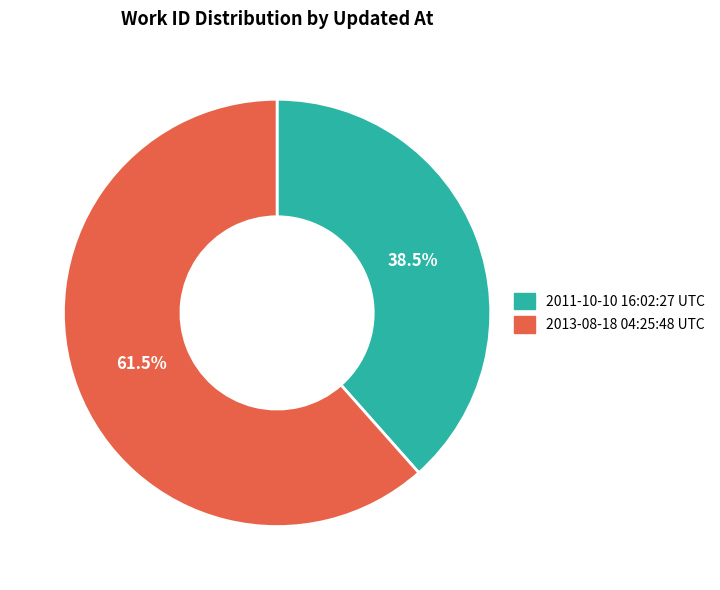

Approximately how many times larger is the value at 2011-10-10 16:02:27 UTC compared to 2013-08-18 04:25:48 UTC?

0.6